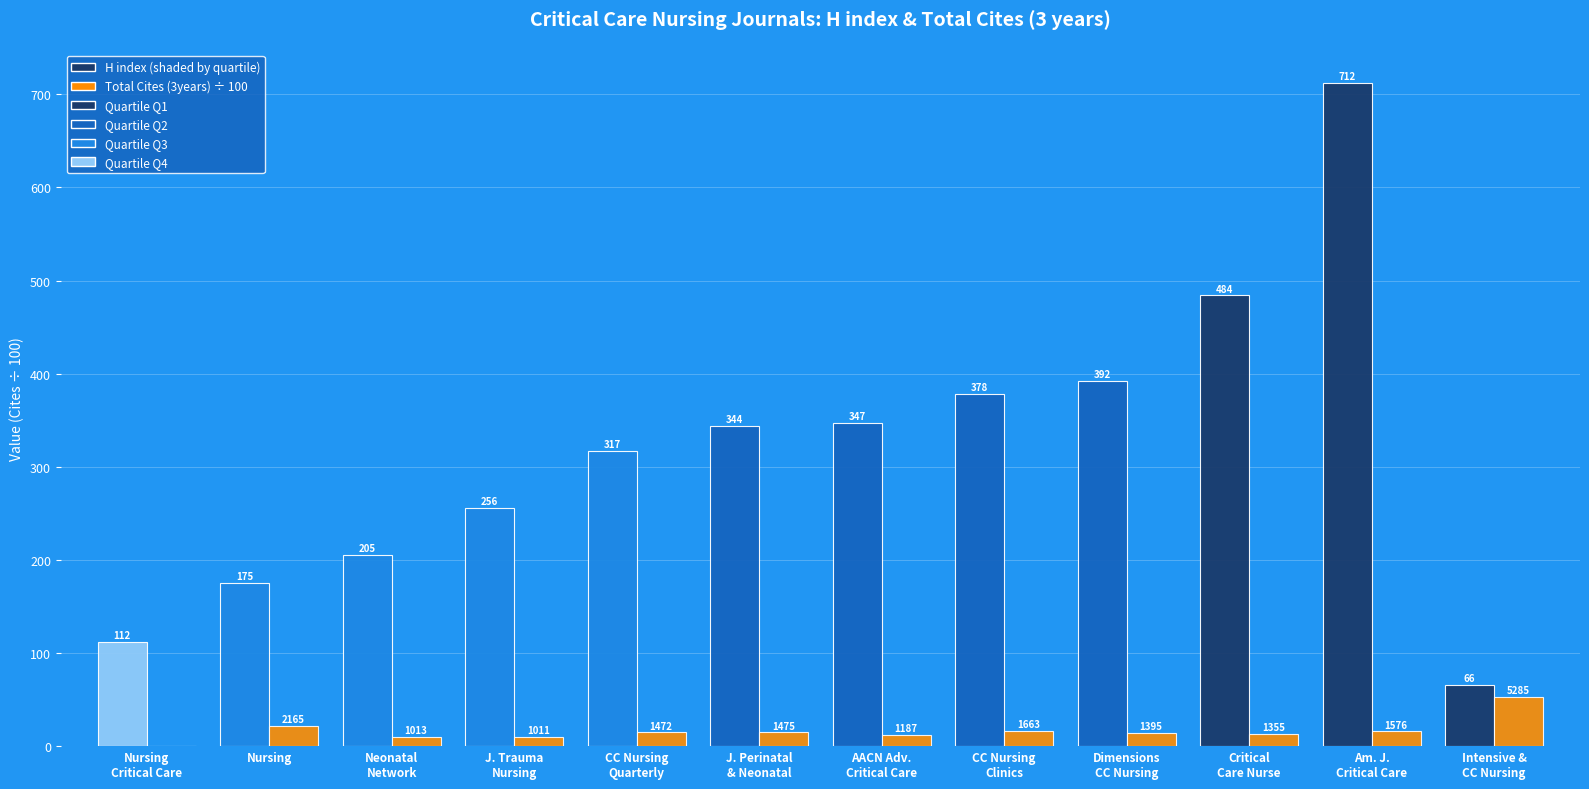

What is the greatest value displayed?

712.0